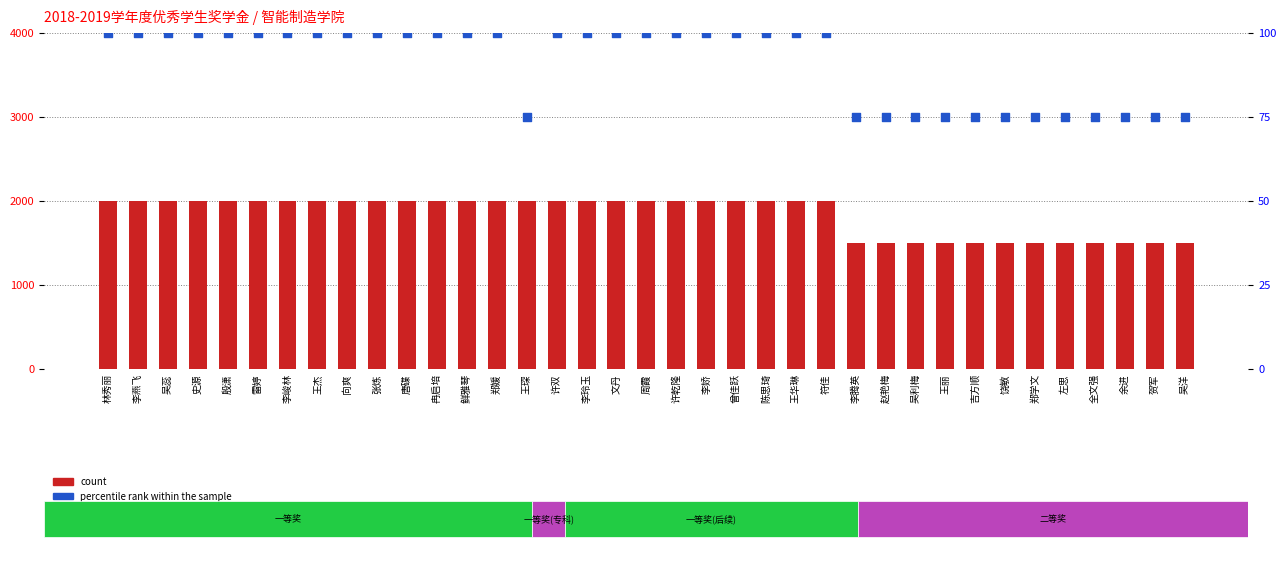

Which series reaches the minimum Y coordinate?

percentile rank within the sample